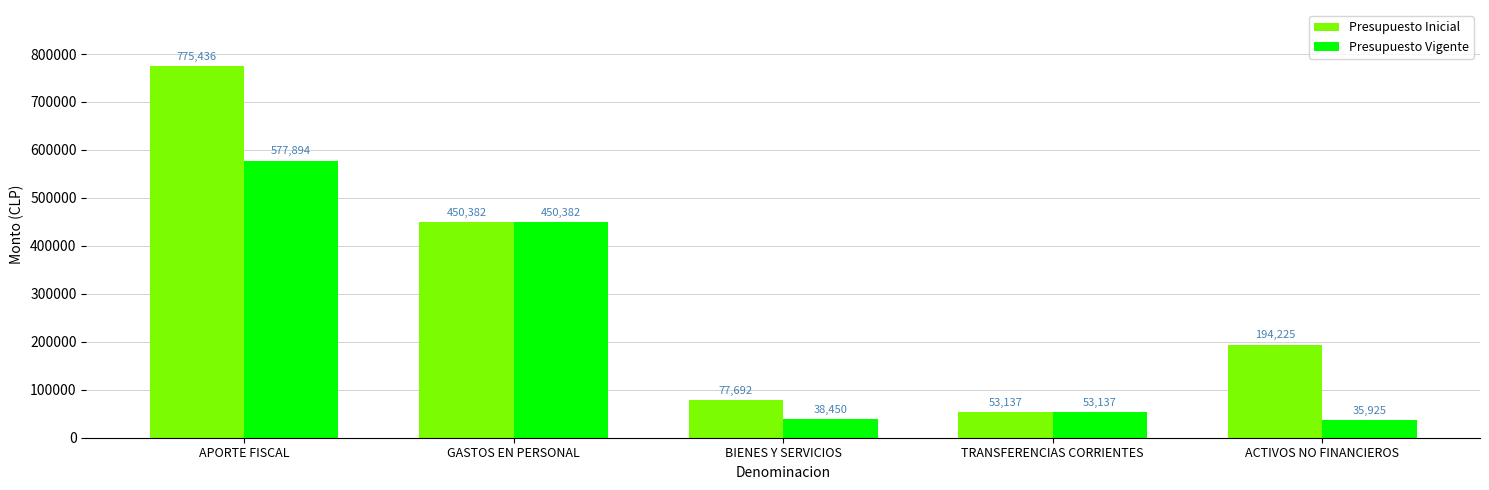

What is the approximate value of Presupuesto Inicial at TRANSFERENCIAS CORRIENTES?

53137